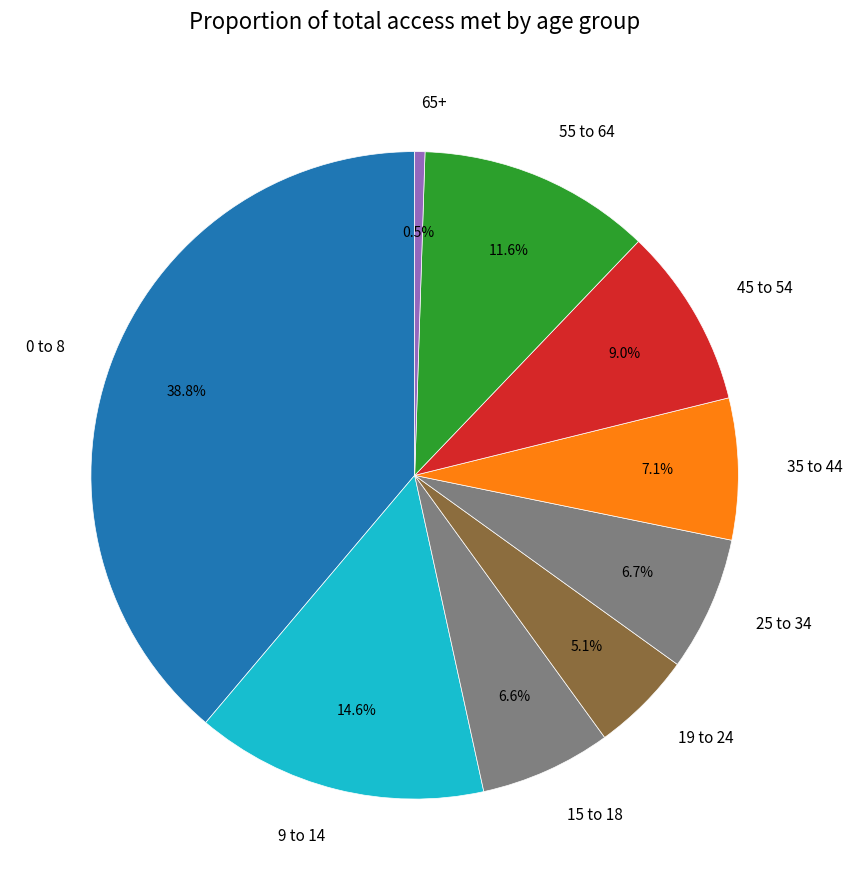

Which slice is the largest?

0 to 8